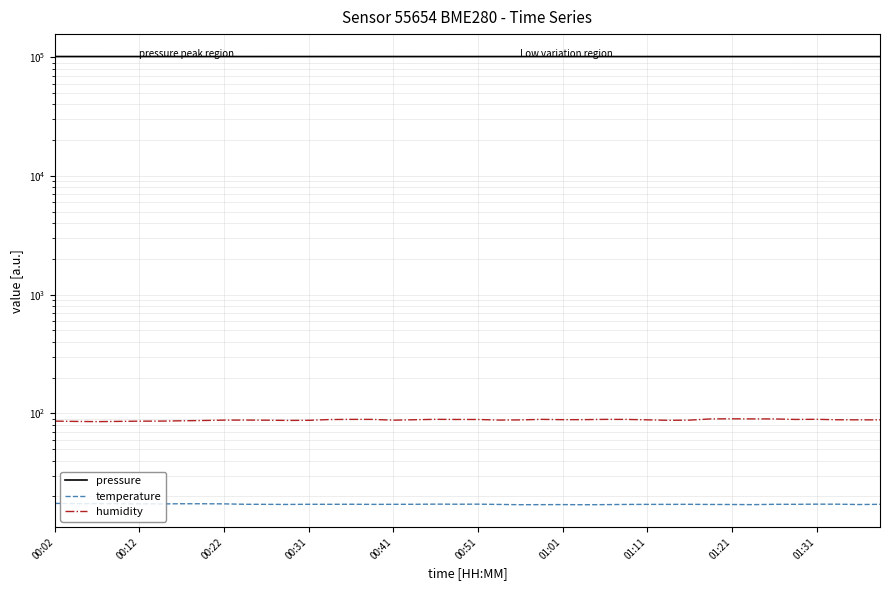

In humidity, how many points are lower than both neighbors (excluding endpoints)?

7